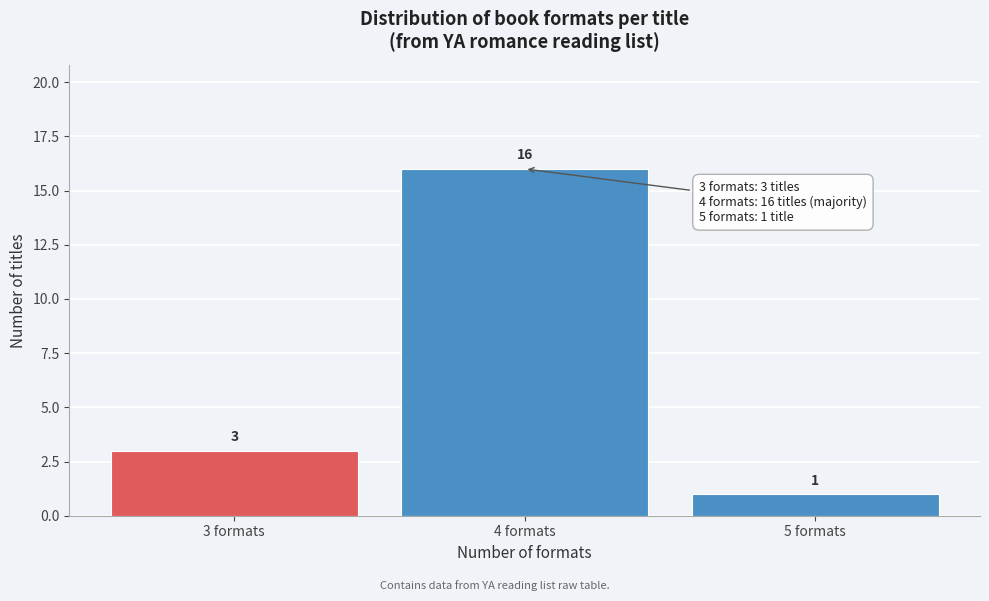

Reading left to right, list every bar in this chart as the range it spans on the x-axis followed by its height.

2.5 to 3.5: 3
3.5 to 4.5: 16
4.5 to 5.5: 1